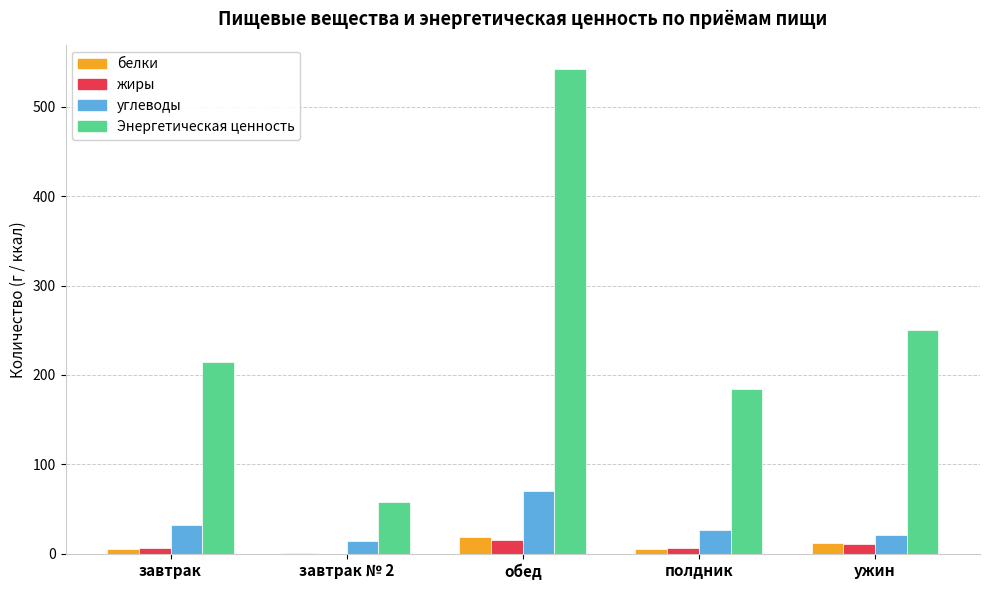

Count the number of data series in this chart.

4